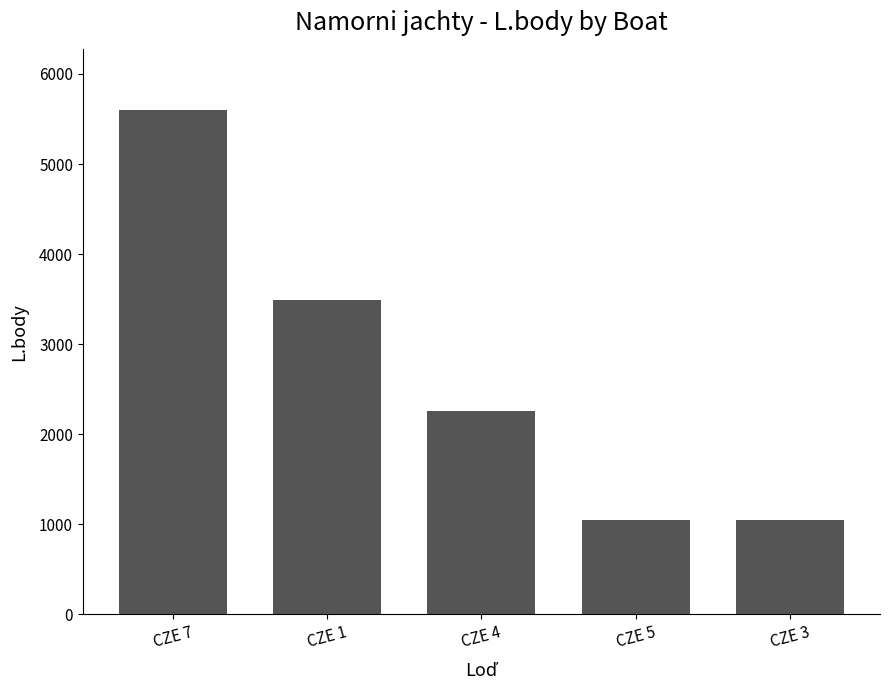

Between CZE 1 and CZE 7, which is larger?

CZE 7